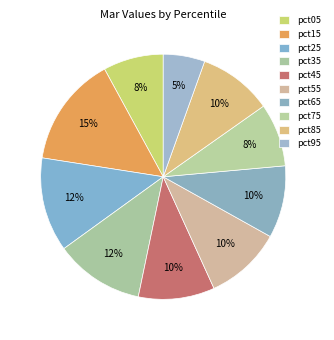

To the nearest percent, what is the average slice percentage?

10%